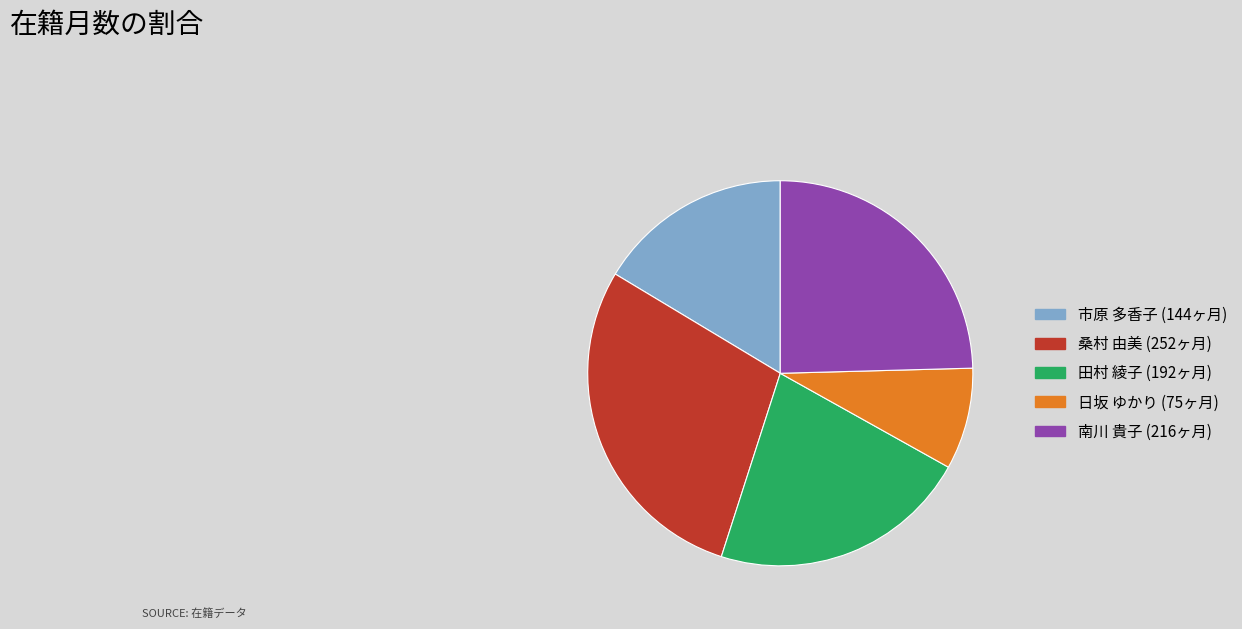

Between 田村 綾子 and 日坂 ゆかり, which is larger?

田村 綾子